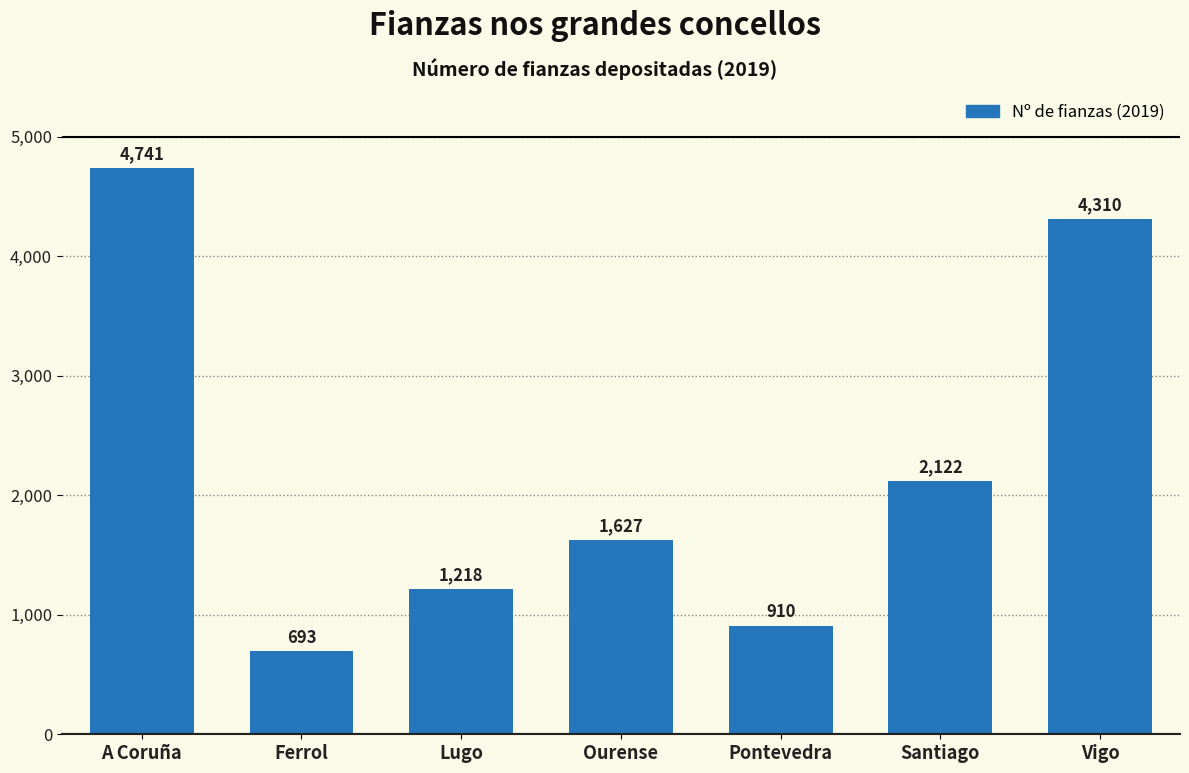

Which label corresponds to the largest value in the chart?

A Coruña